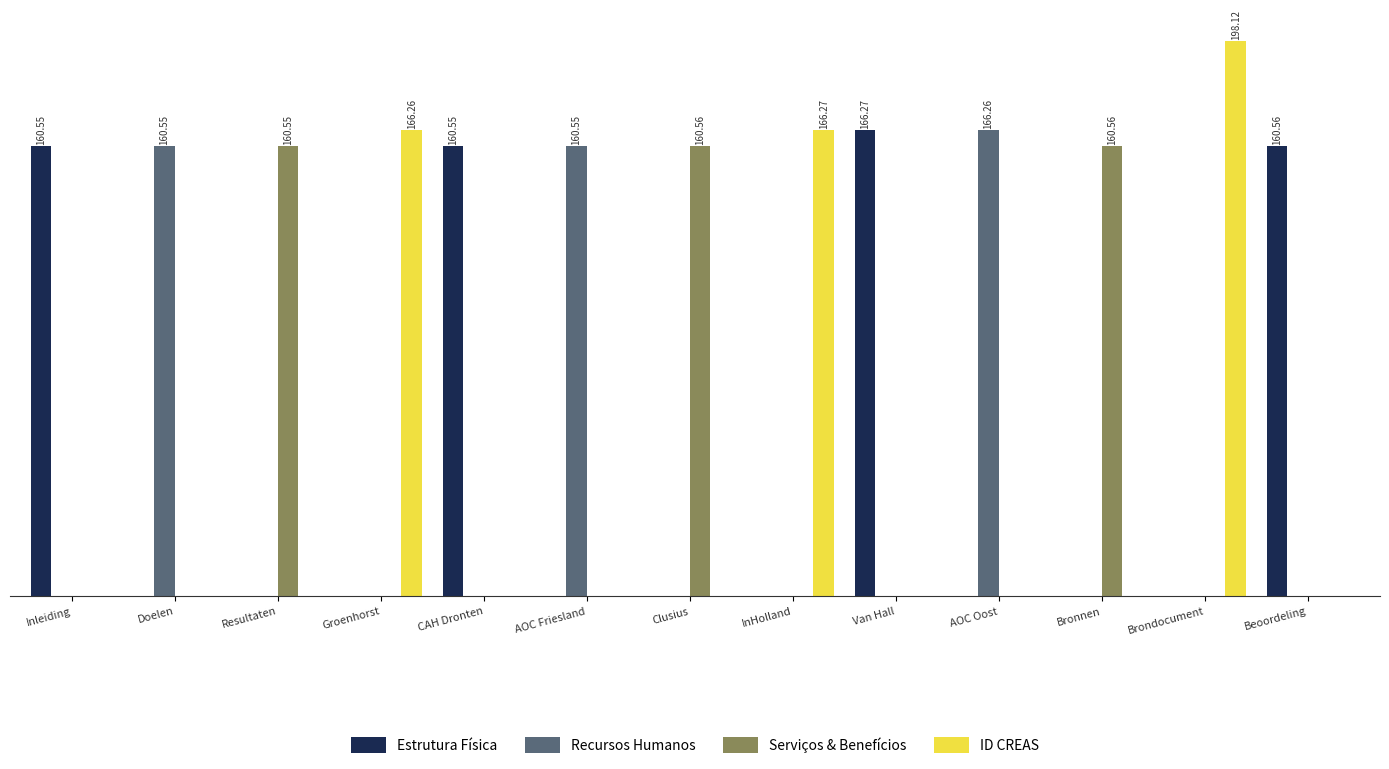

The Estrutura Física series shows 252.2 at CAH Dronten. True or false?

False